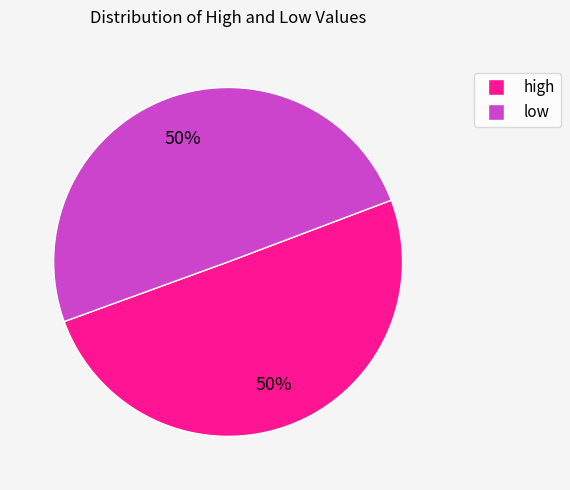

True or false: high accounts for 60% of the total.

False